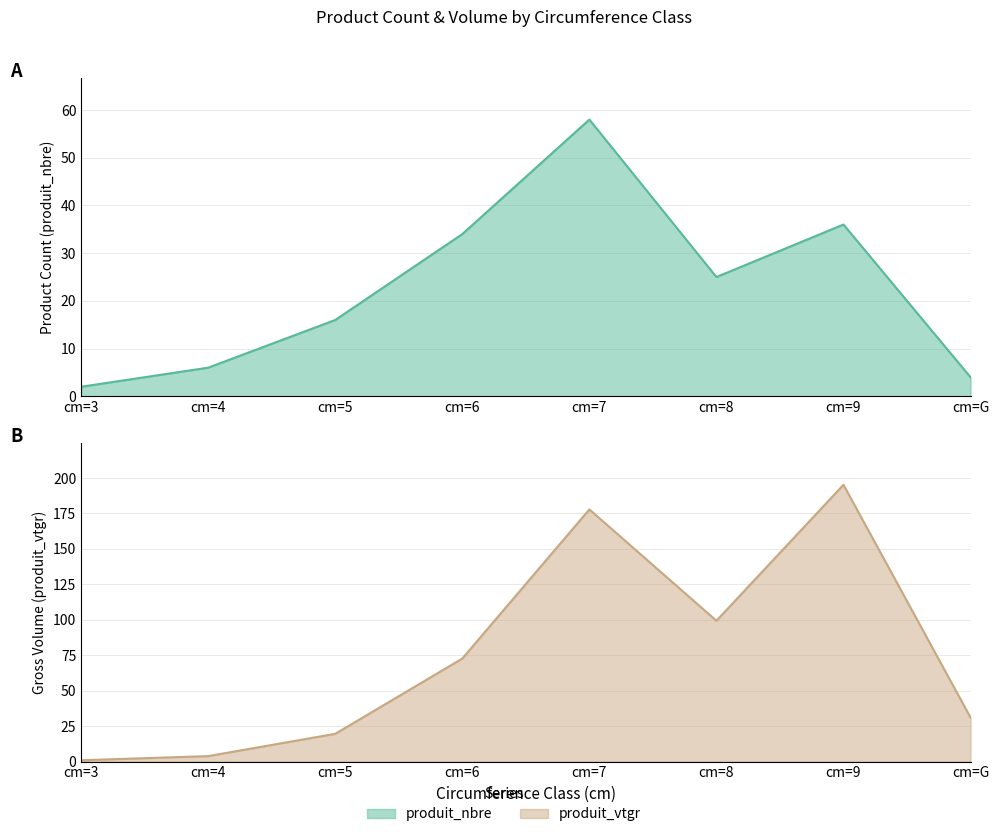

How many categories are shown in the chart?

8